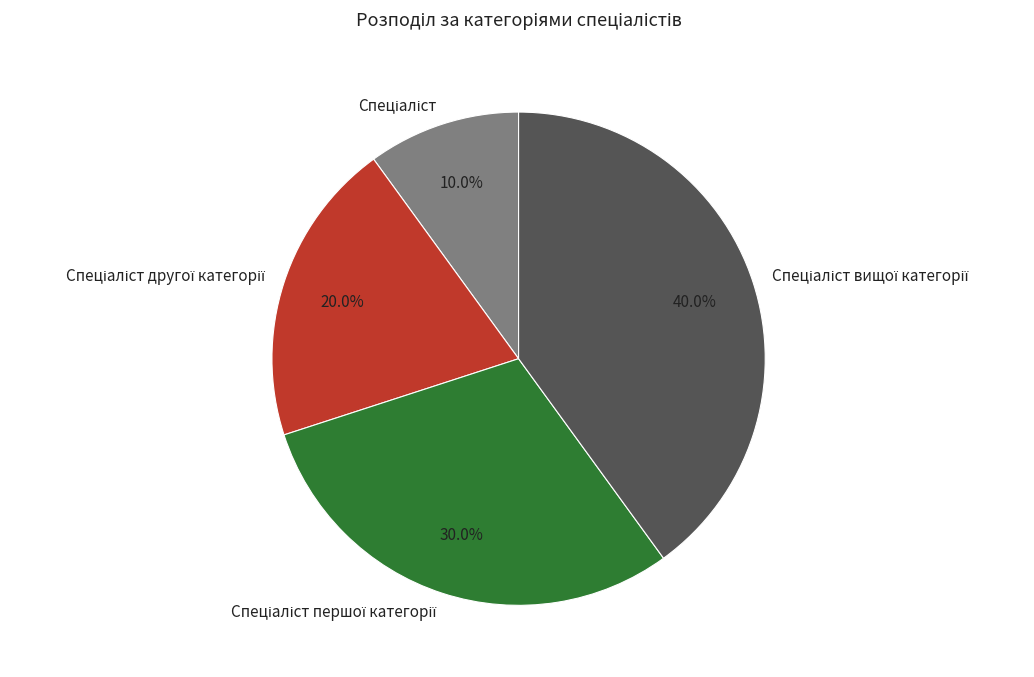

Does any single category account for the majority?

No